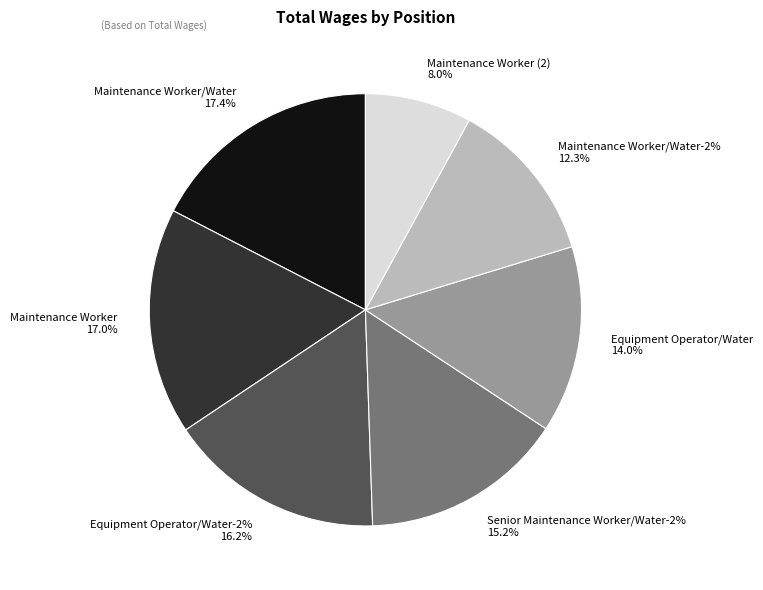

Rank the categories by value from highest to lowest.

Maintenance Worker/Water, Maintenance Worker, Equipment Operator/Water-2%, Senior Maintenance Worker/Water-2%, Equipment Operator/Water, Maintenance Worker/Water-2%, Maintenance Worker (2)